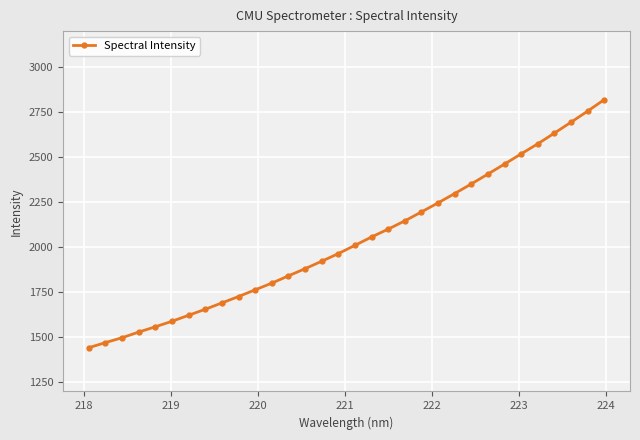

What is the sum of all values?

65239.7